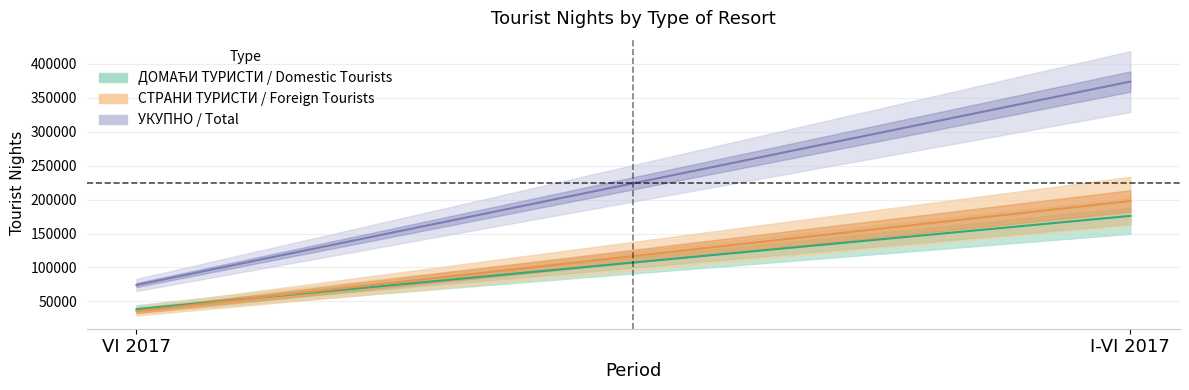

Reading left to right, extract all data points from this chart.

УКУПНО: VI 2017=74220	I-VI 2017=374060
ДОМАЋИ ТУРИСТИ: VI 2017=38588	I-VI 2017=176054
СТРАНИ ТУРИСТИ: VI 2017=35632	I-VI 2017=198006